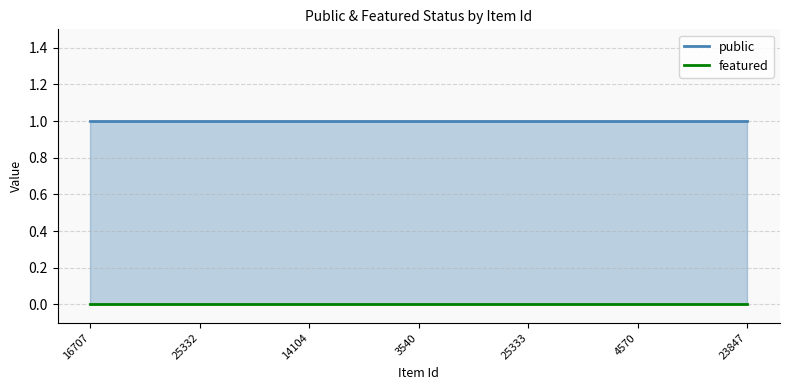

Reading left to right, transcribe all the data shown in this chart.

public: 16707=1	25332=1	14104=1	3540=1	25333=1	4570=1	23847=1
featured: 16707=0	25332=0	14104=0	3540=0	25333=0	4570=0	23847=0